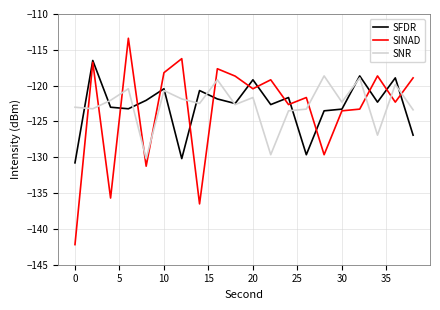

List the series in order of their peak value, highest first.

SINAD, SFDR, SNR